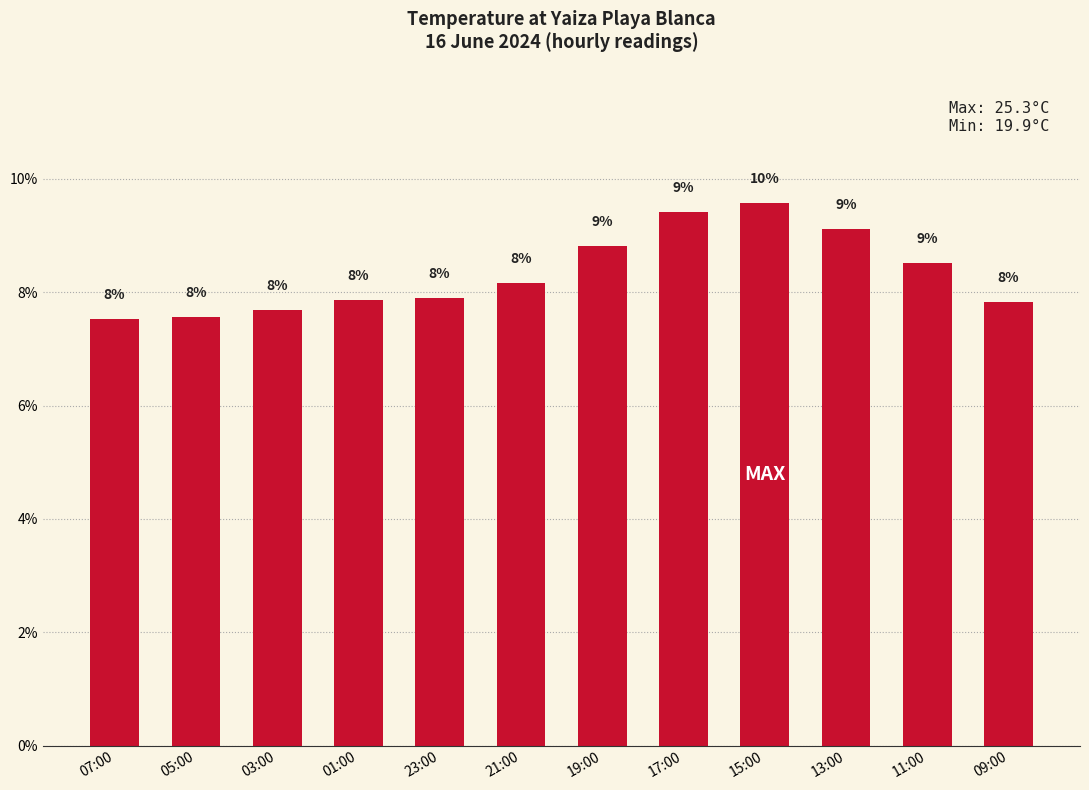

What is the change in value from 17:00 to 13:00?

-0.3